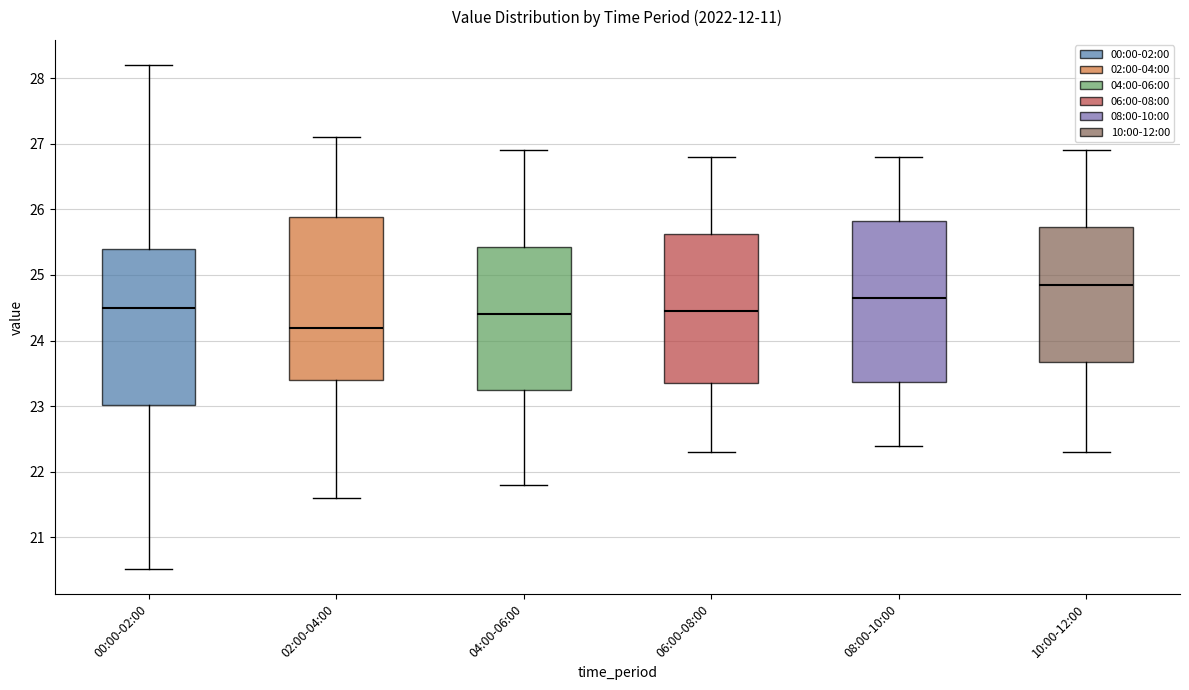

Where does the median line of the box for 04:00-06:00 sit on the y-axis? The values are not printed on the chart, so give them approximately, as read against the axis.

24.4